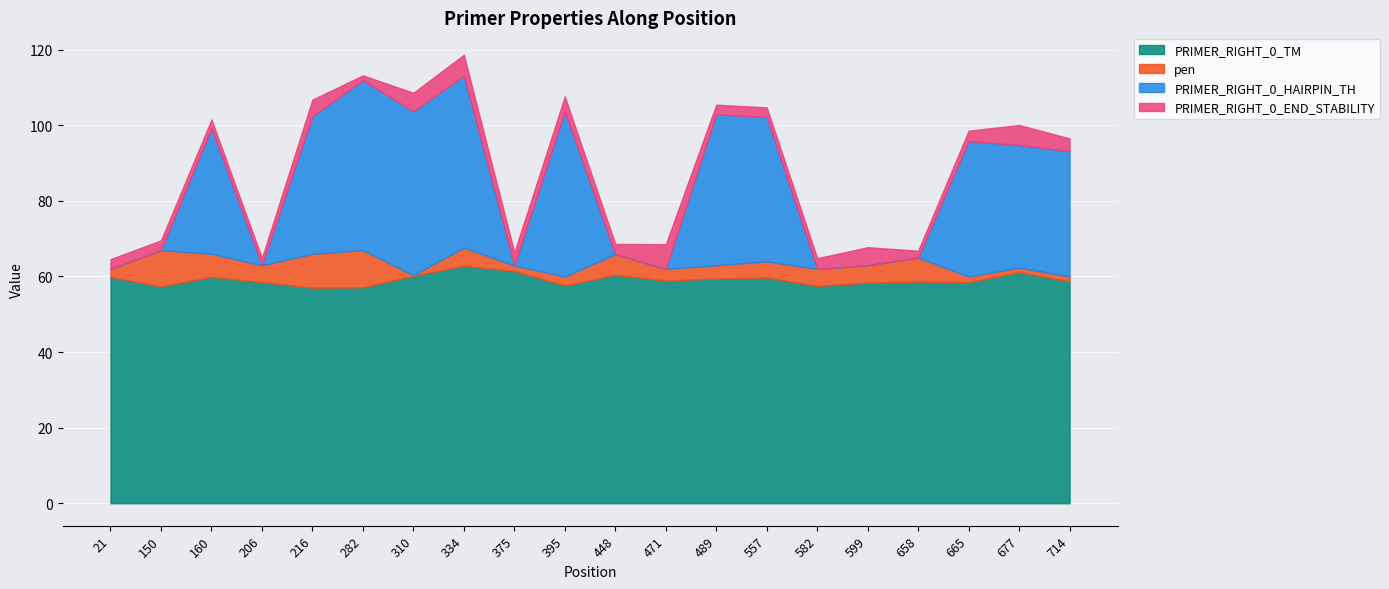

What is the difference between the PRIMER_RIGHT_0_TM values at 448 and 206?

1.9